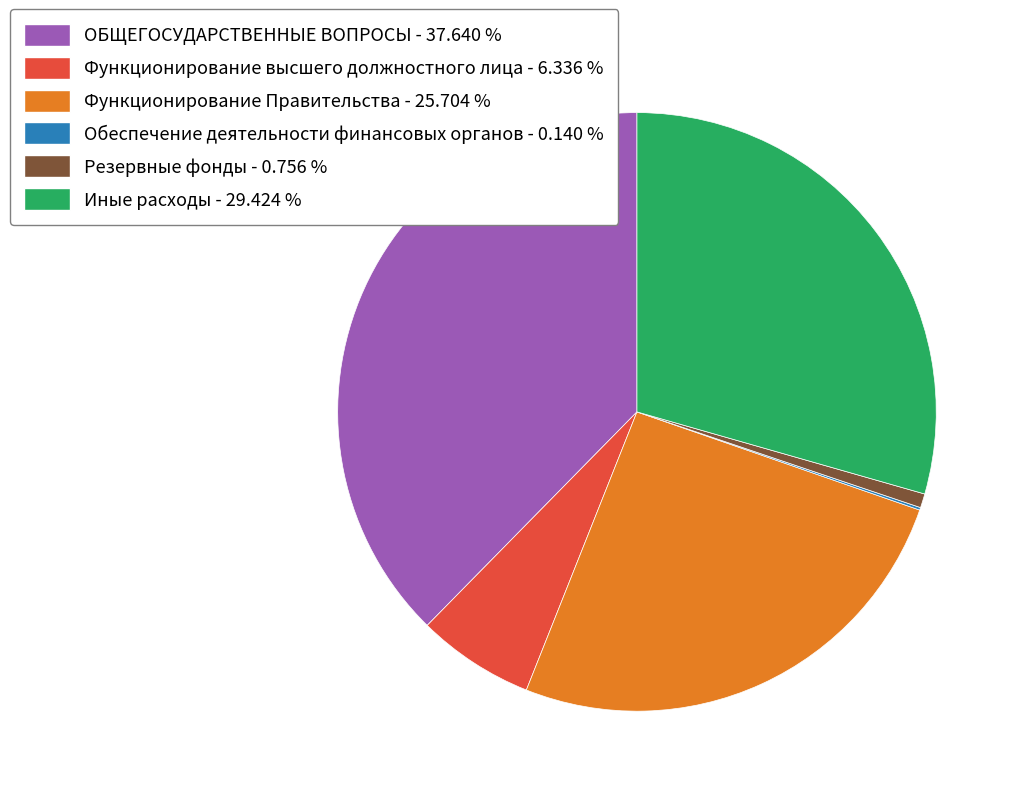

The Функционирование Правительства slice represents 26% of the pie. True or false?

True